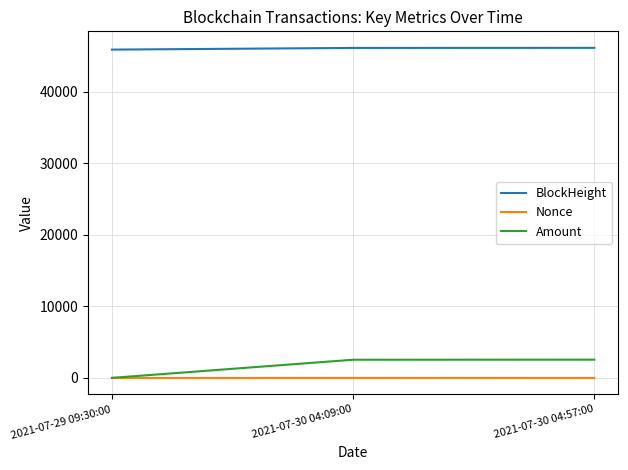

Is this an area chart (filled region under the line)?

No